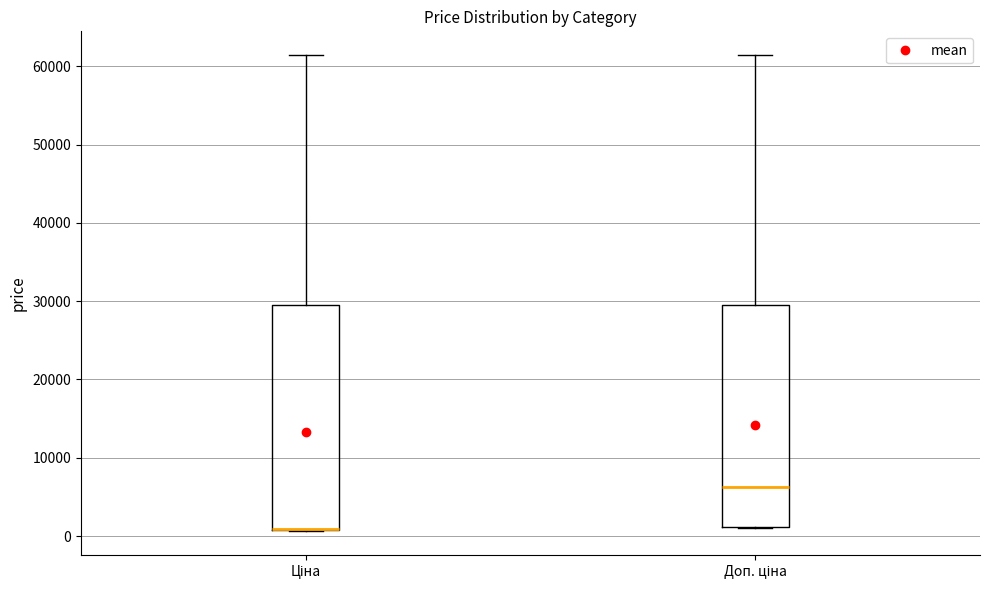

Where is the lower edge of the box for Доп. ціна on the y-axis? The values are not printed on the chart, so give them approximately, as read against the axis.

1000